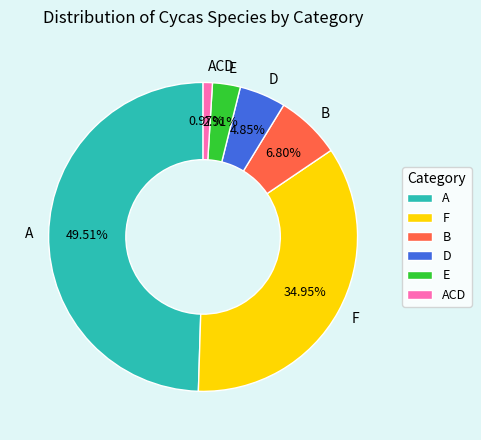

To the nearest percent, what portion does ACD represent?

1%